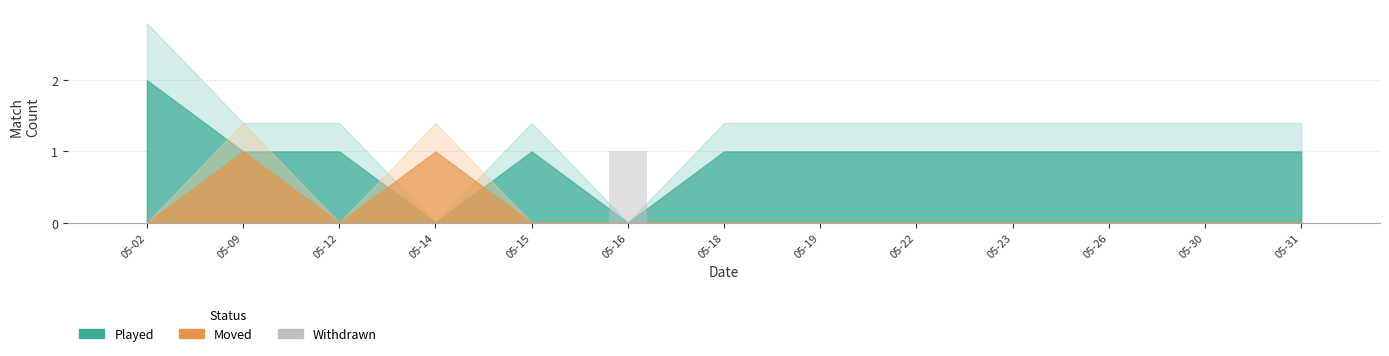

Which label corresponds to the largest value in the chart?

05-16